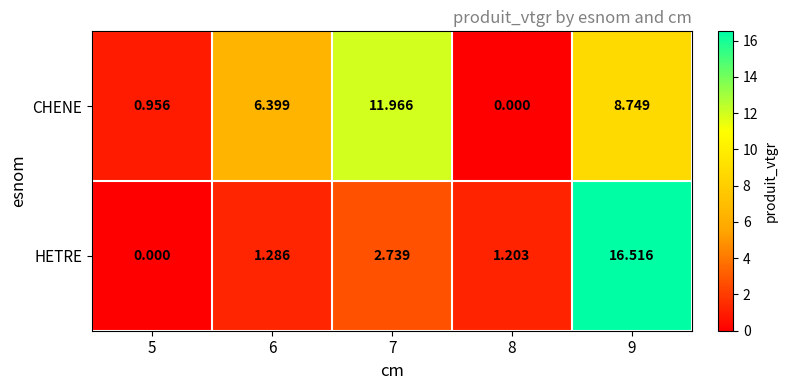

How many data points in CHENE are less than 6?

2